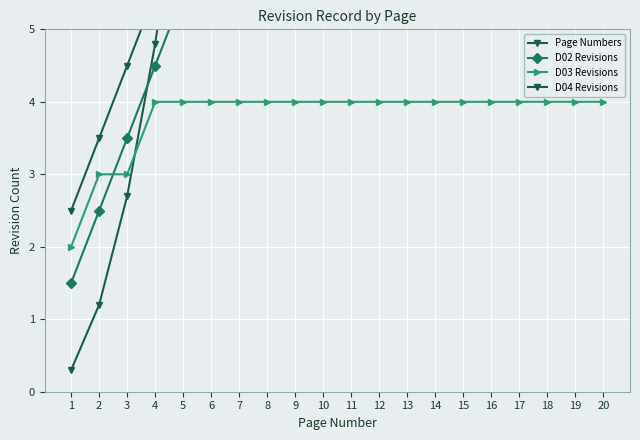

How many lines are shown in the chart?

4